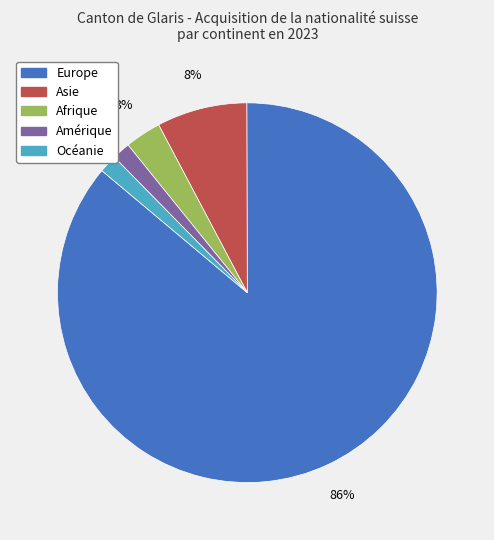

Which category has the biggest portion of the pie?

Europe